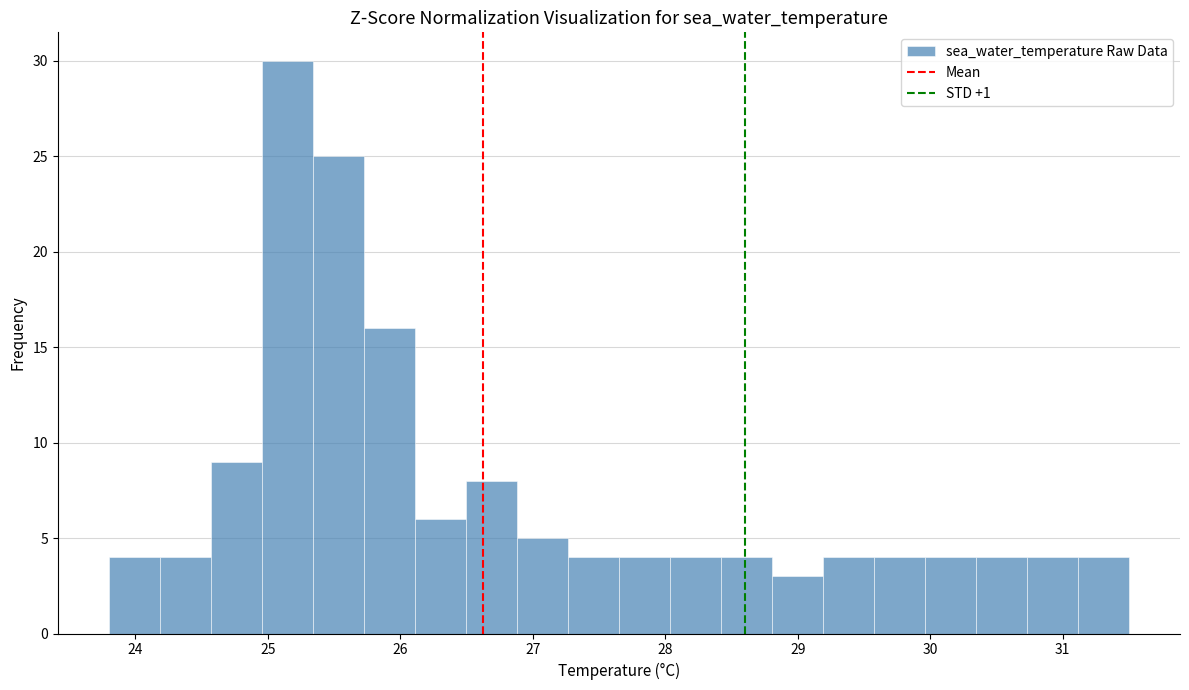

Read against the x-axis, roughly where is the centre of the tallest bar?

25.1